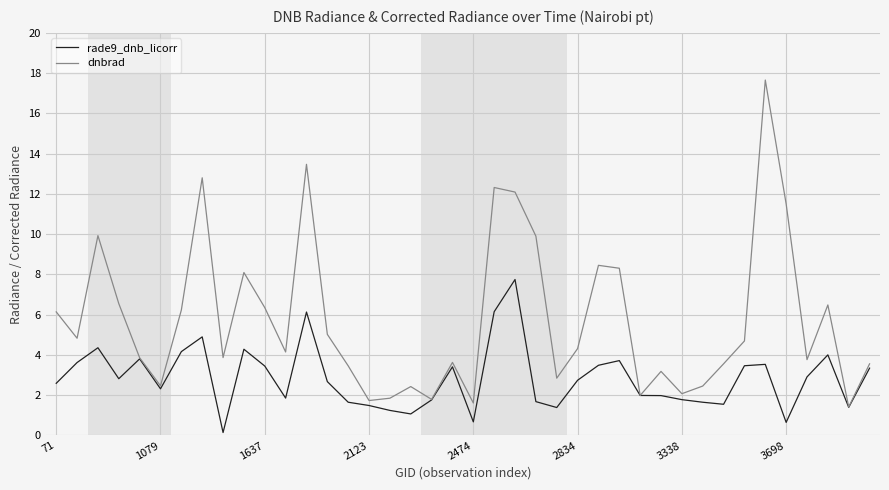

What is the greatest value displayed?

17.7